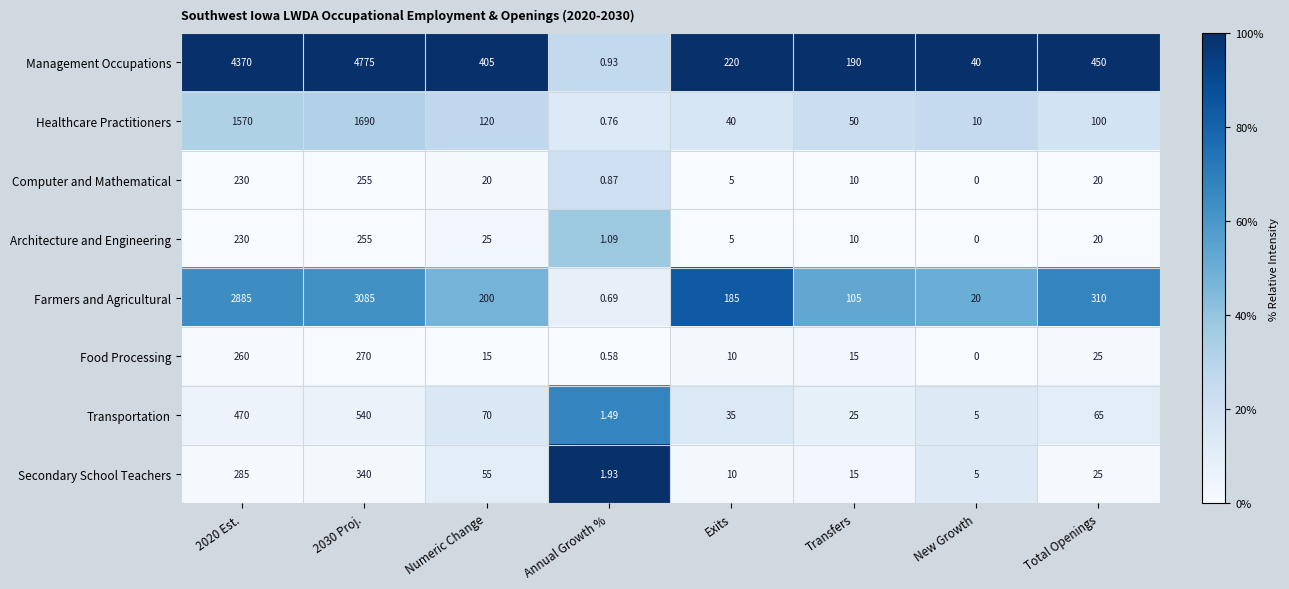

Which series has the largest range (max minus min)?

Management Occupations